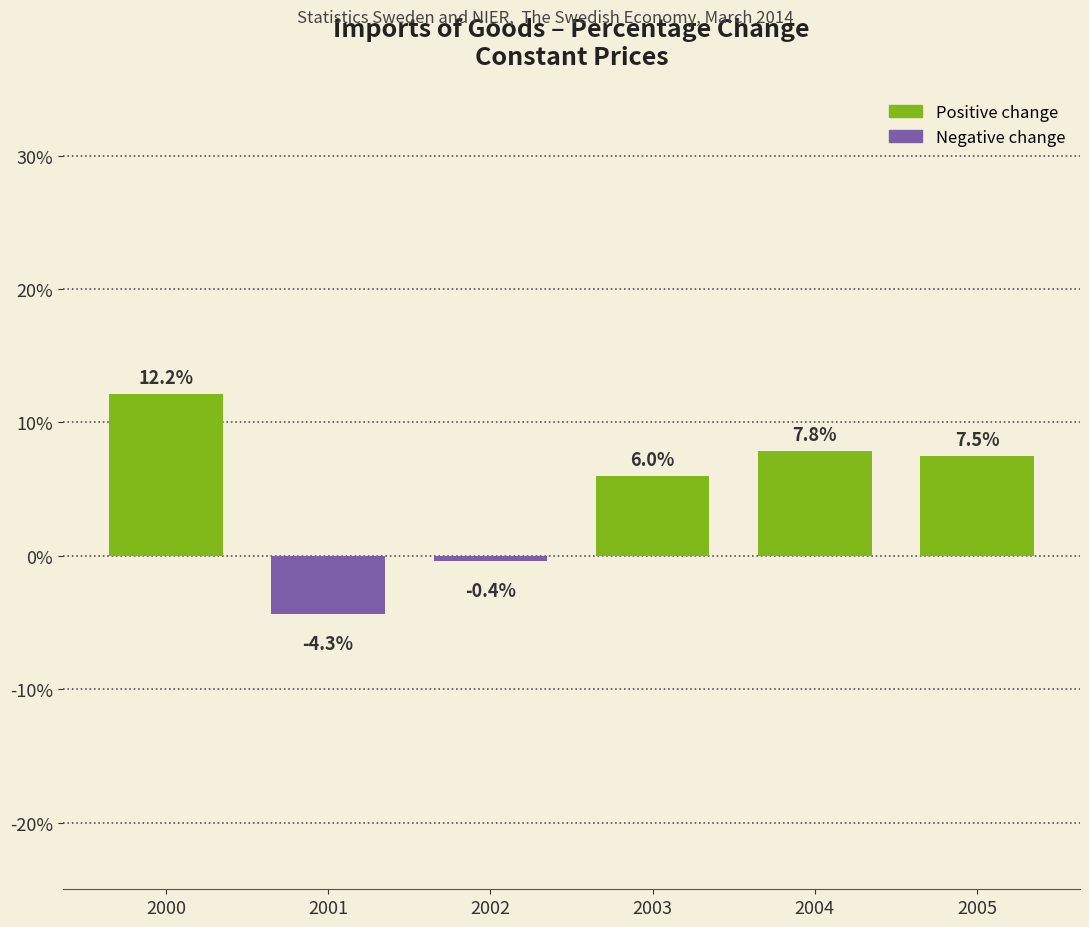

Which has a higher value, 2005 or 2003?

2005